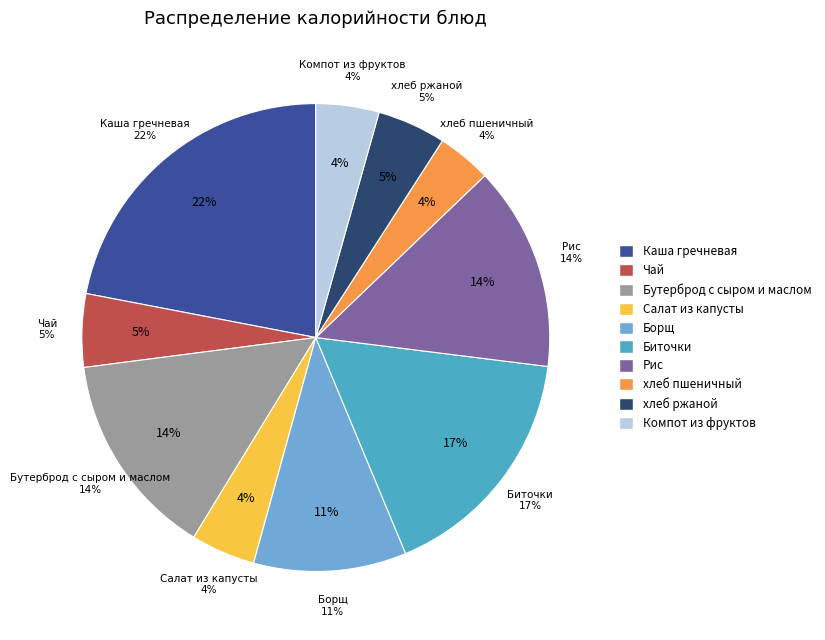

How many slices are in this pie chart?

10